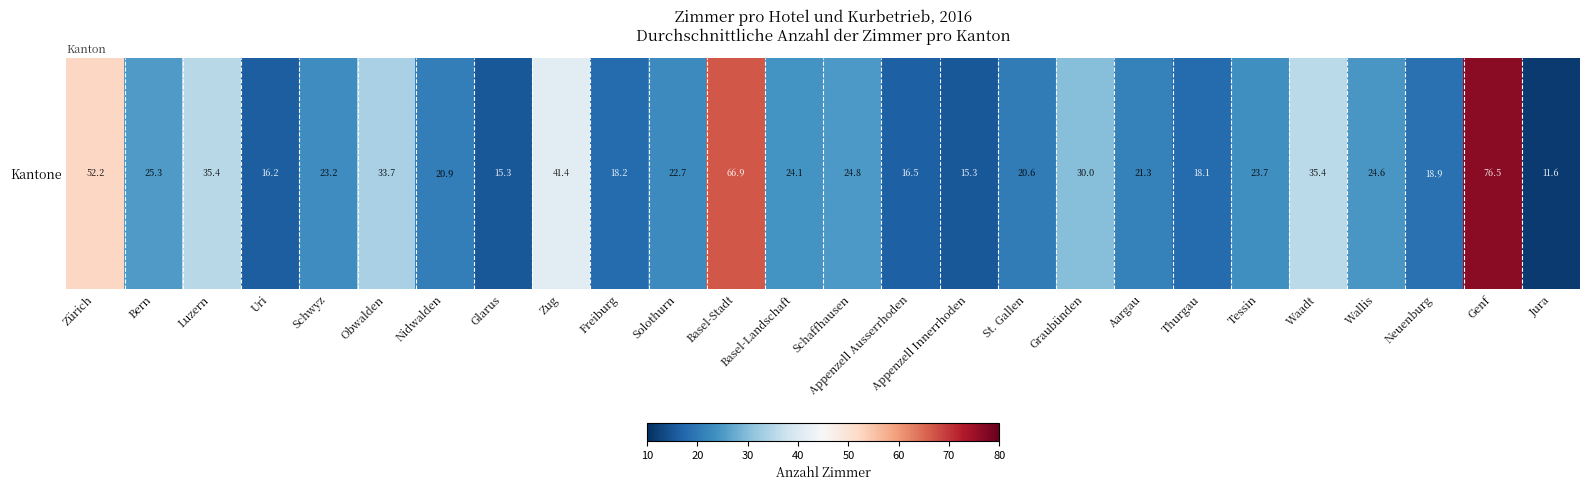

Reading left to right, list all the values displayed in this chart.

52.2	25.3	35.4	16.2	23.2	33.7	20.9	15.3	41.4	18.2	22.7	66.9	24.1	24.8	16.5	15.3	20.6	30.0	21.3	18.1	23.7	35.4	24.6	18.9	76.5	11.6